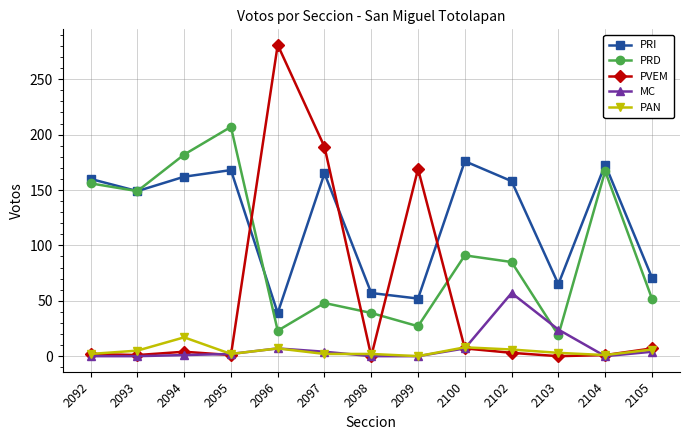

What is the value of the PRD point at the 13th from the left?

52